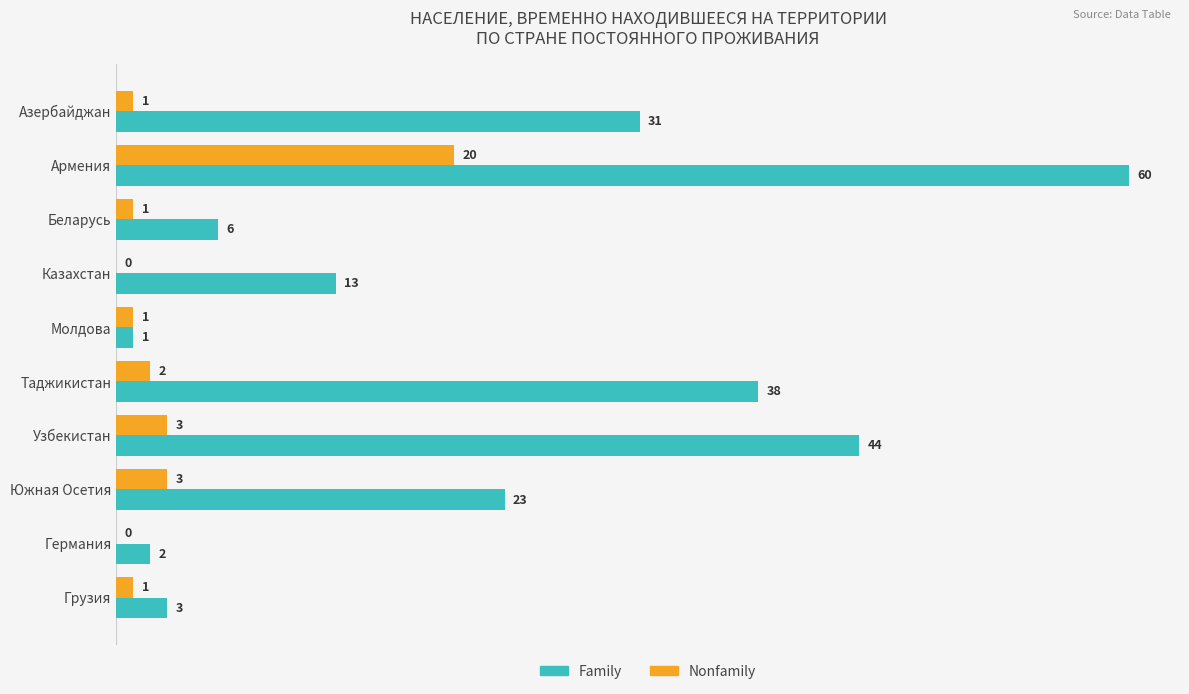

What is the approximate value of Family at Беларусь, to the nearest 5?

5